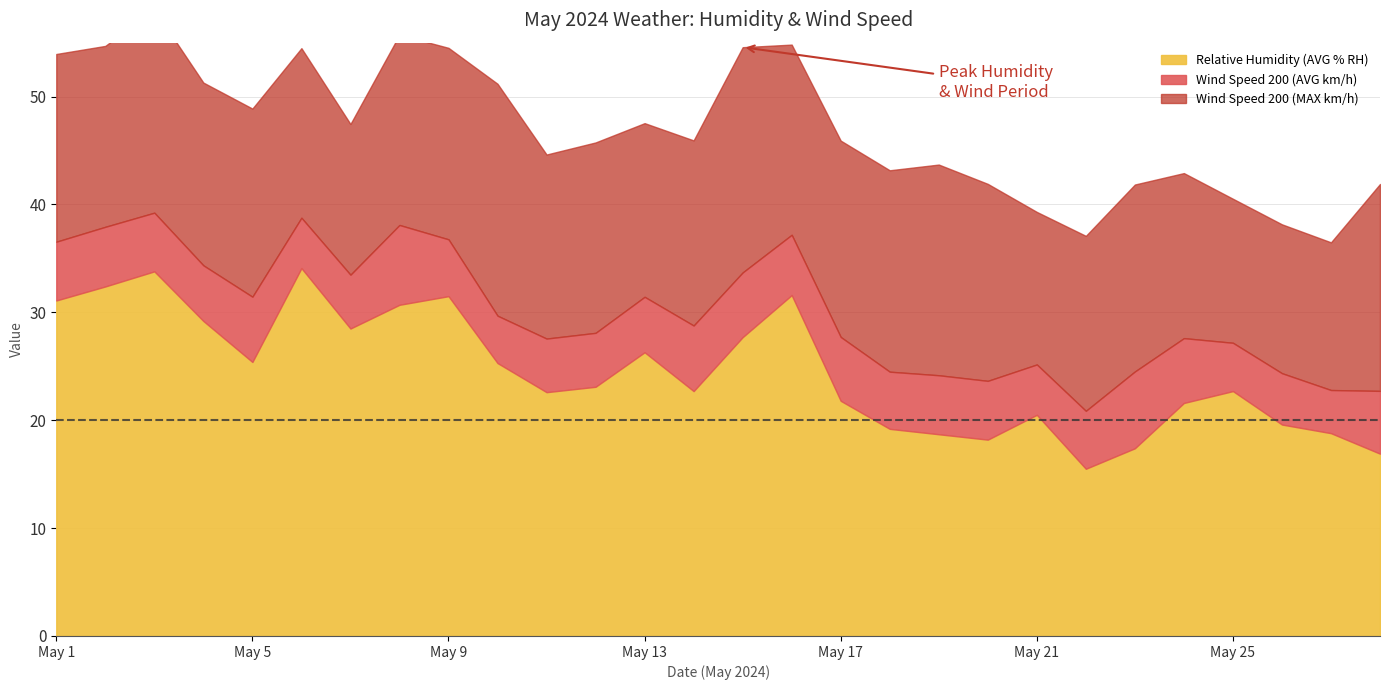

Rank the categories by Wind Speed 200 (MAX km/h) value from lowest to highest.

May 25, May 27, May 26, May 7, May 21, May 24, May 6, May 13, May 22, May 2, May 4, May 11, May 14, May 23, May 1, May 5, May 8, May 16, May 12, May 9, May 17, May 20, May 18, May 3, May 28, May 19, May 15, May 10